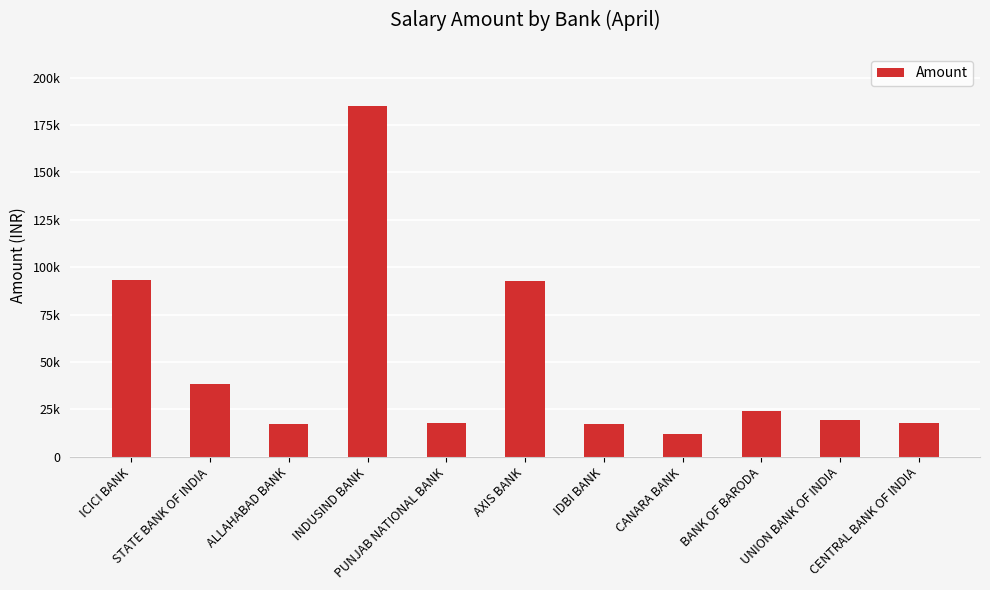

How many bars are there in total?

11